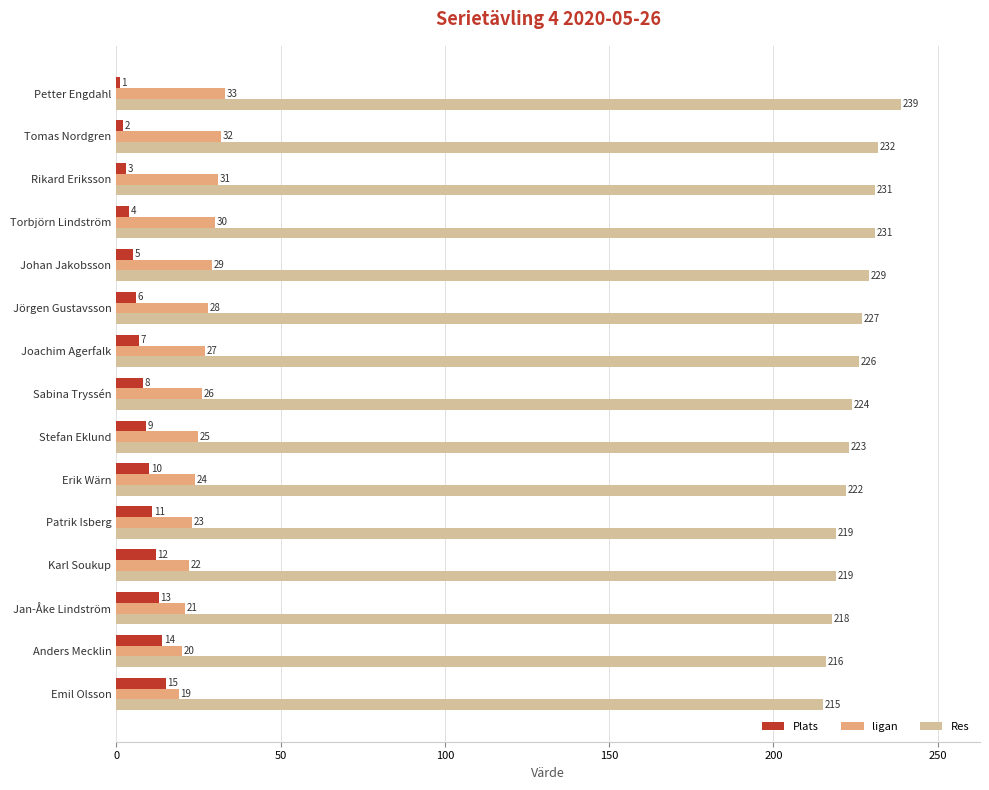

How many series are shown in this chart?

3